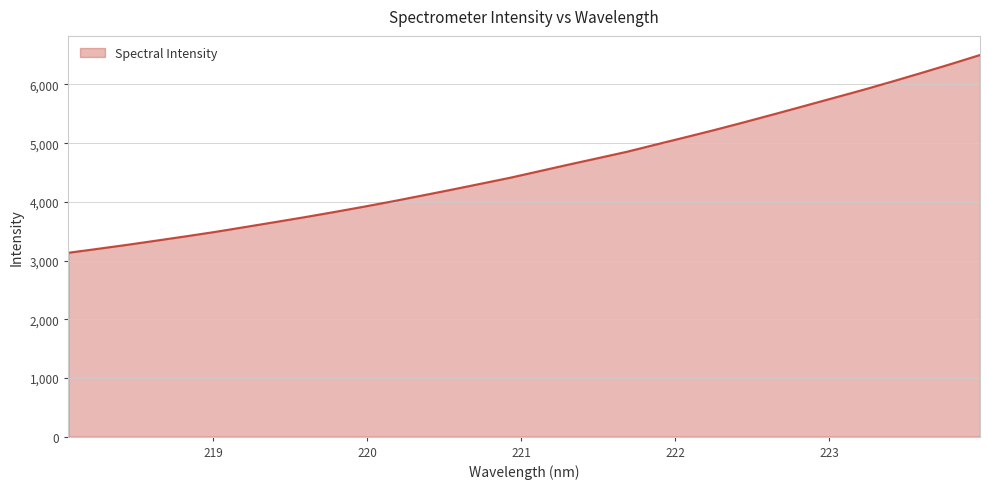

What is the smallest value displayed?

3132.6